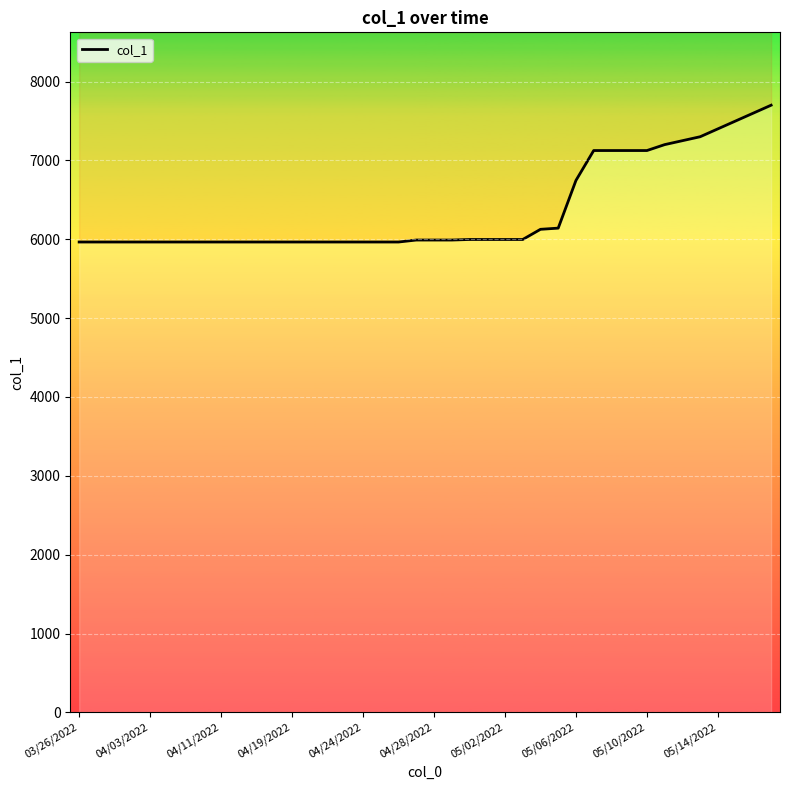

Approximately how many times larger is the value at 34 compared to 35?

1.0